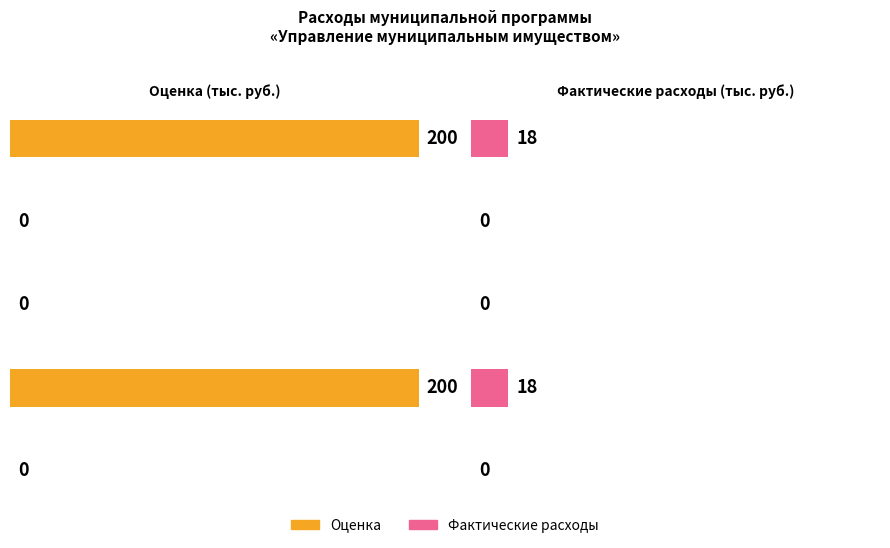

Reading left to right, list all the values displayed in this chart.

Оценка: всего=200	федеральный бюджет=0	областной бюджет=0	бюджет Ивановского сельсовета=200	внебюджетные источники=0
Фактические расходы: всего=18	федеральный бюджет=0	областной бюджет=0	бюджет Ивановского сельсовета=18	внебюджетные источники=0